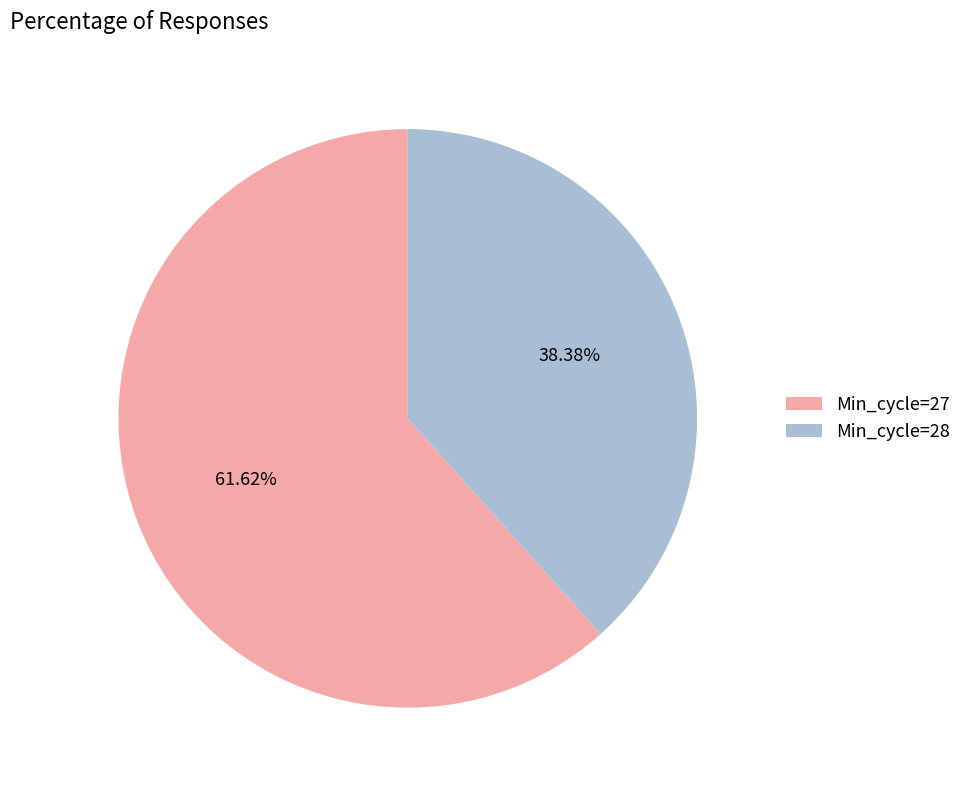

Is there any slice that represents more than half of the pie?

Yes